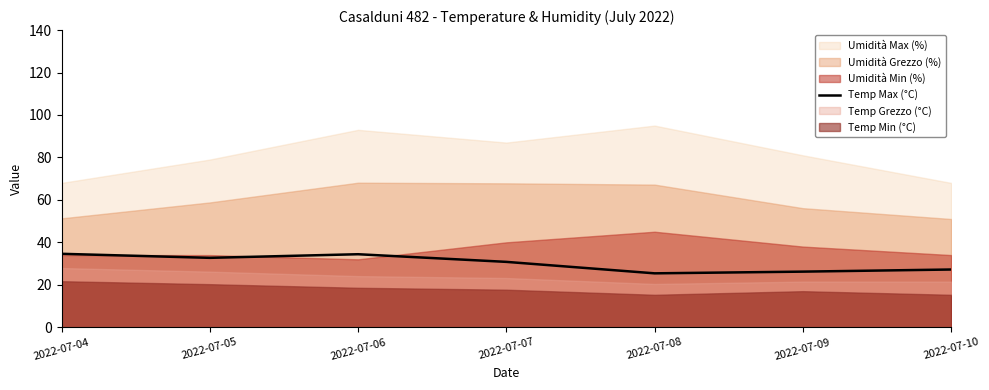

At which label does the data first exceed 30?

2022-07-04